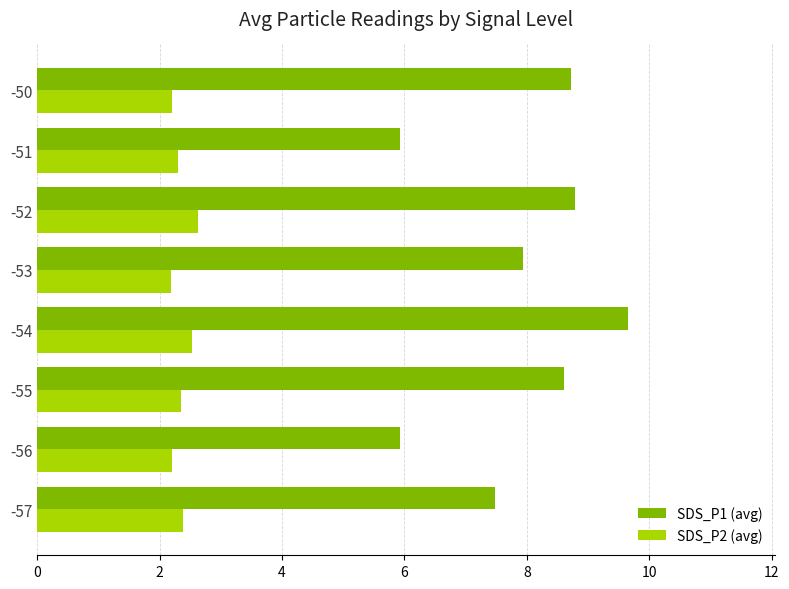

List the series in order of their overall mean, highest first.

SDS_P1 (avg), SDS_P2 (avg)